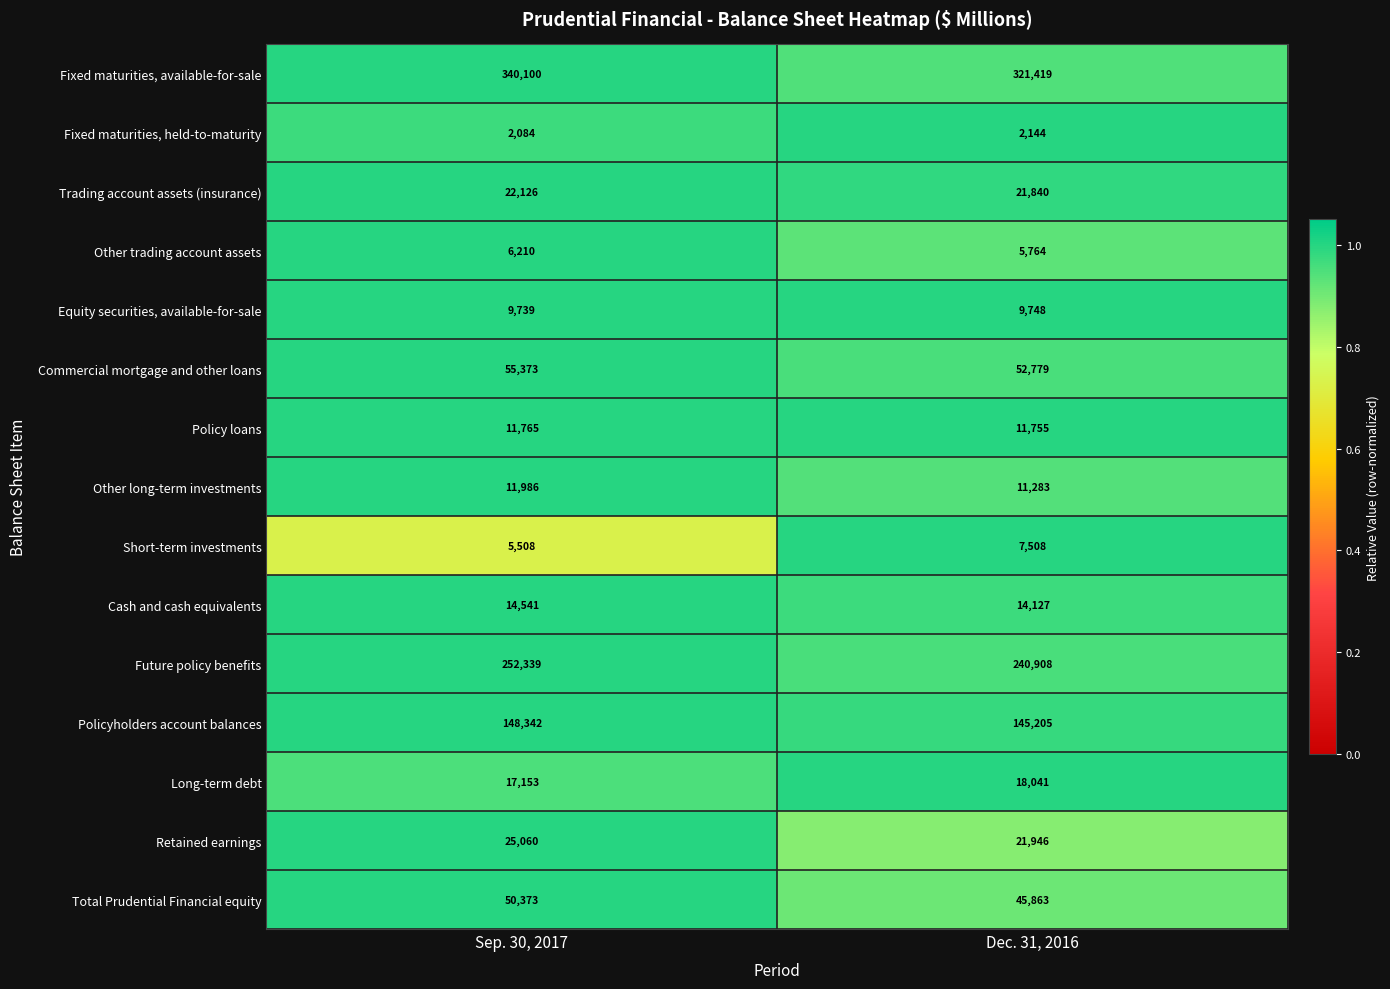

Is it true that Policyholders account balances equals 98697 at Dec. 31, 2016?

False